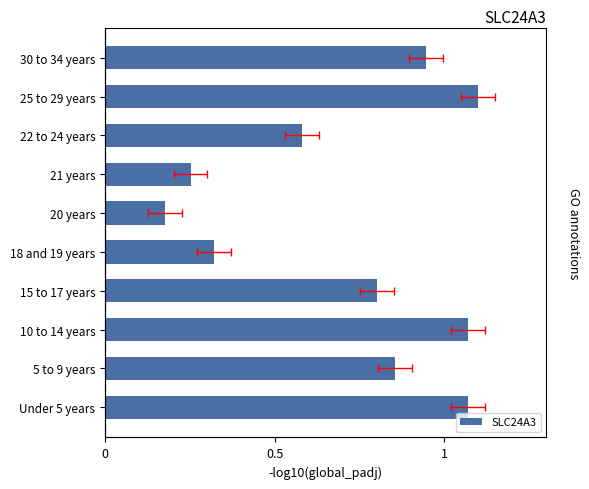

Reading left to right, transcribe all the data shown in this chart.

1.1	0.9	1.1	0.8	0.3	0.2	0.3	0.6	1.1	0.9